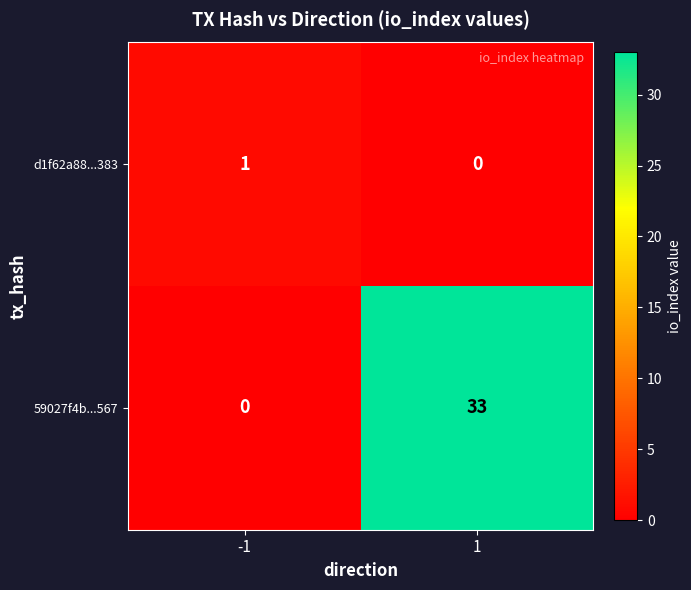

What is the sum of all 59027f4b...567 values?

33